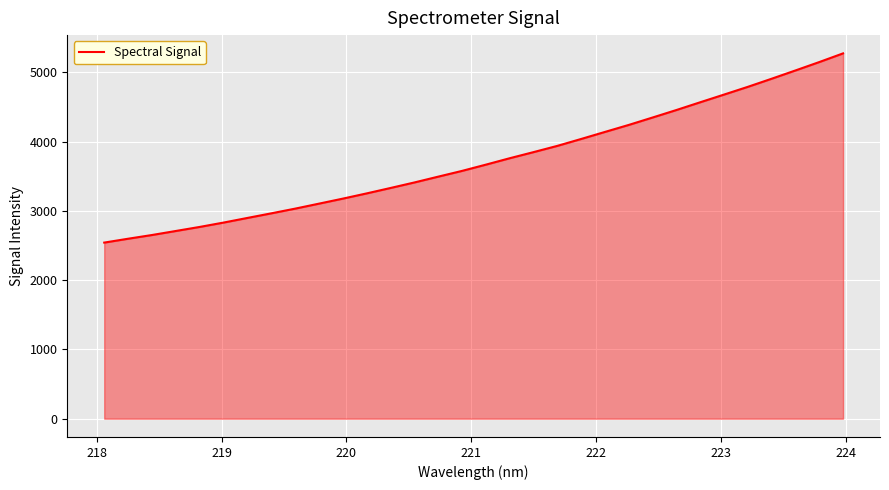

True or false: there are more than 1 points higher than both neighbors.

False